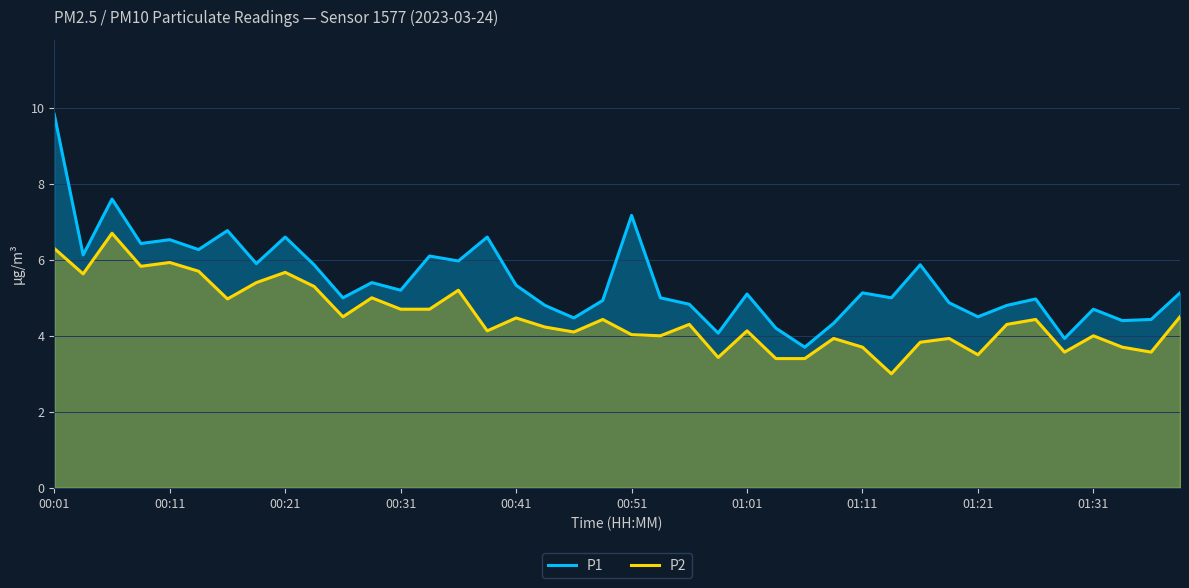

How many values in the P2 series are below 4?

12